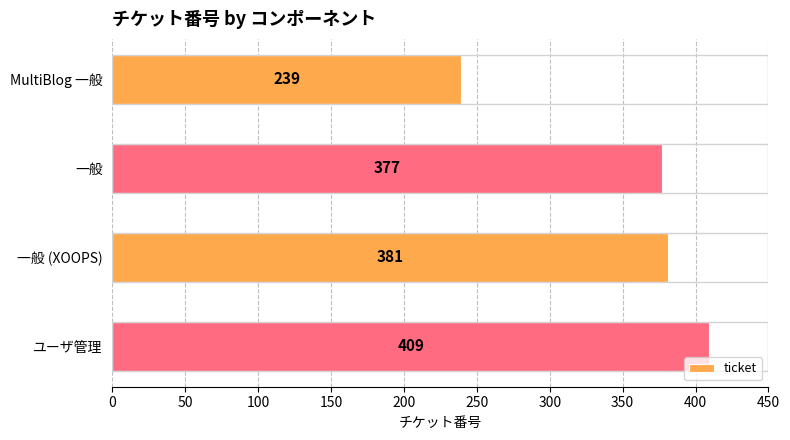

What is the sum of all values?

1406